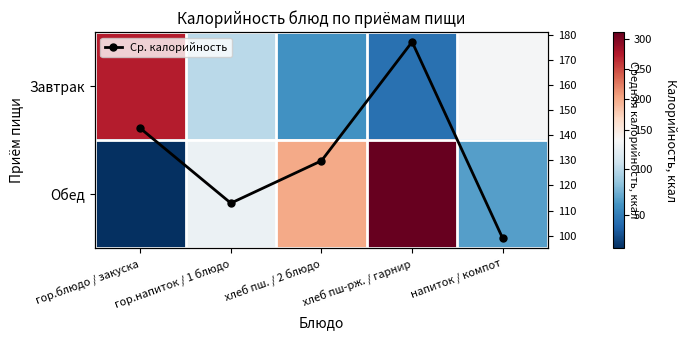

How many values in the Обед series are below 125?

2